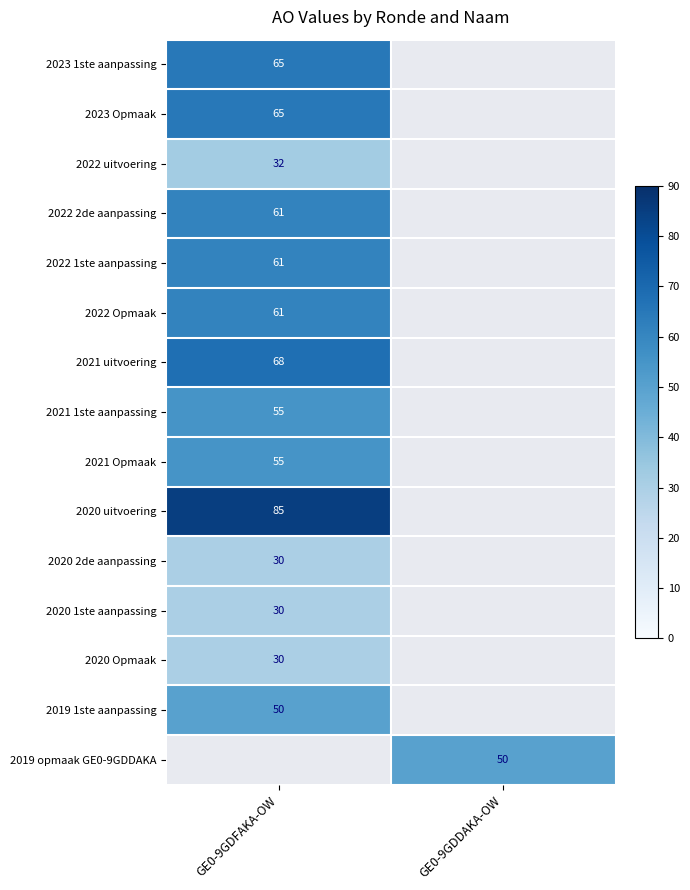

At how many categories does at least one series exceed 48?

2